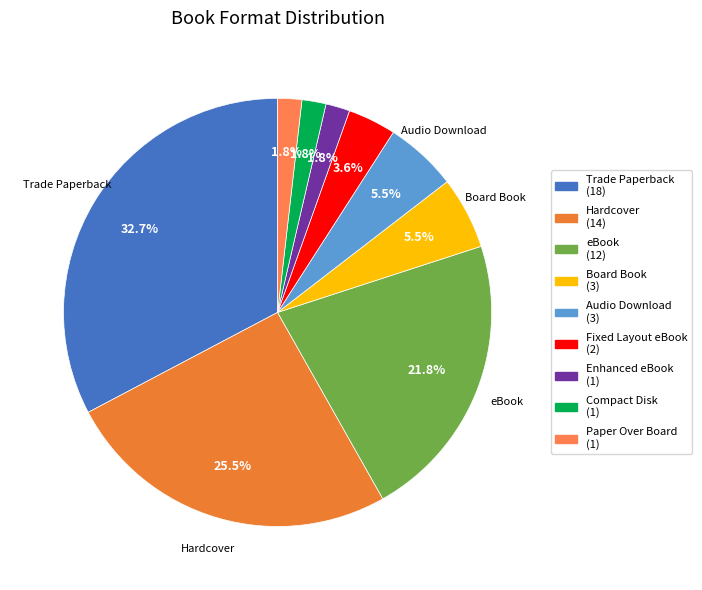

Is there any slice that represents more than half of the pie?

No